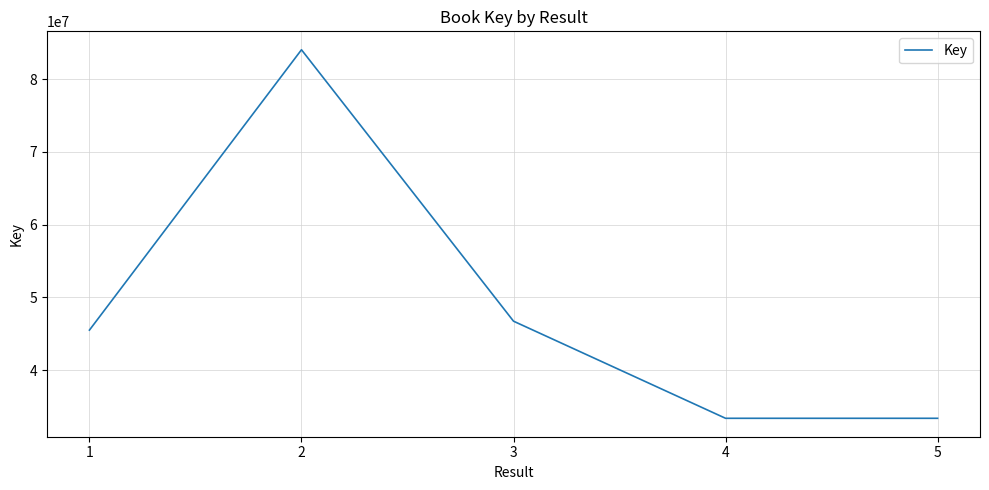

How many interior local peaks (higher than both neighbors) does the data have?

1